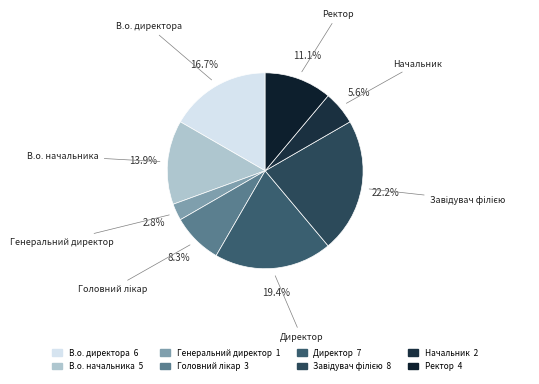

Does any single category account for the majority?

No